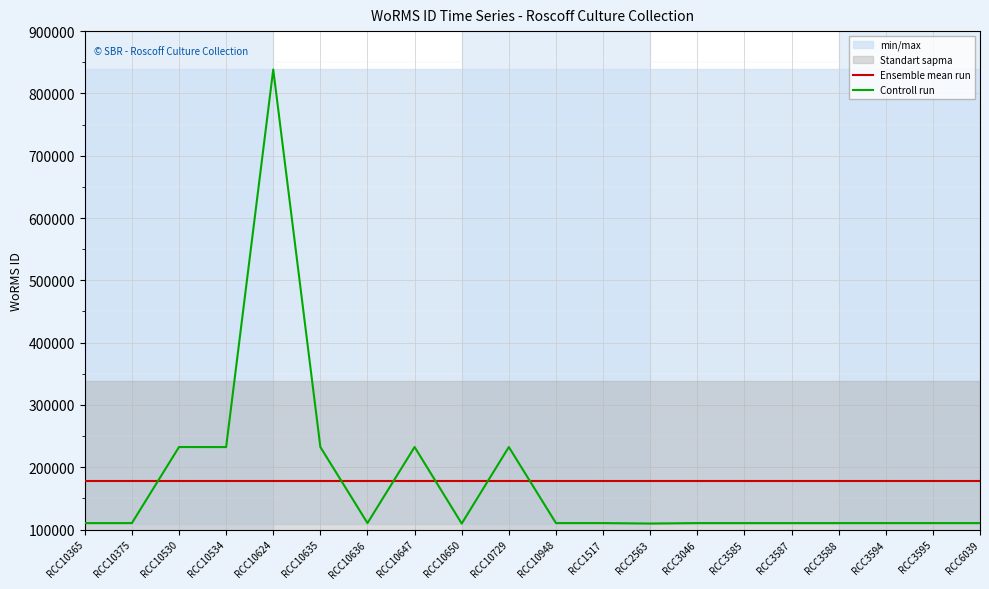

Which series has the largest total across all categories?

Ensemble mean run